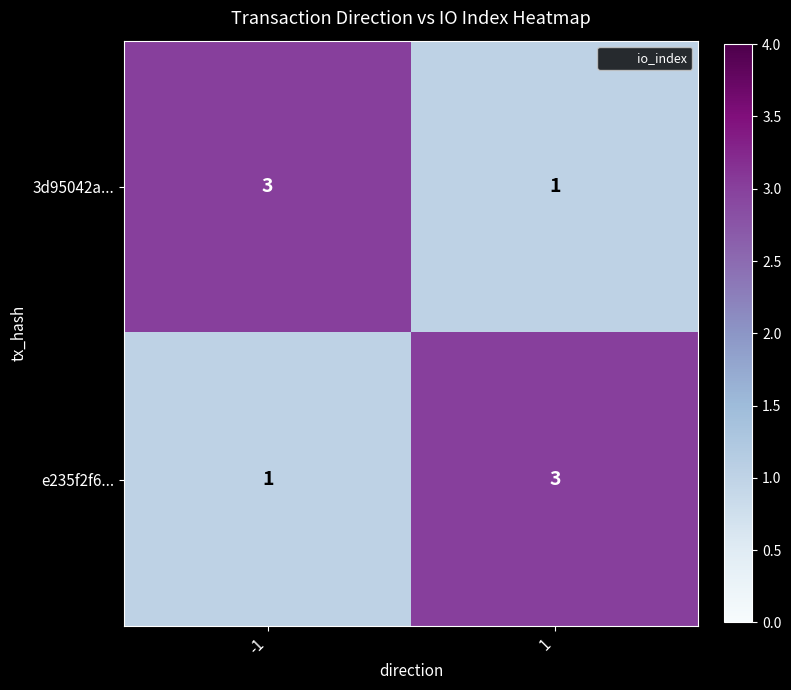

What is the greatest value displayed?

3